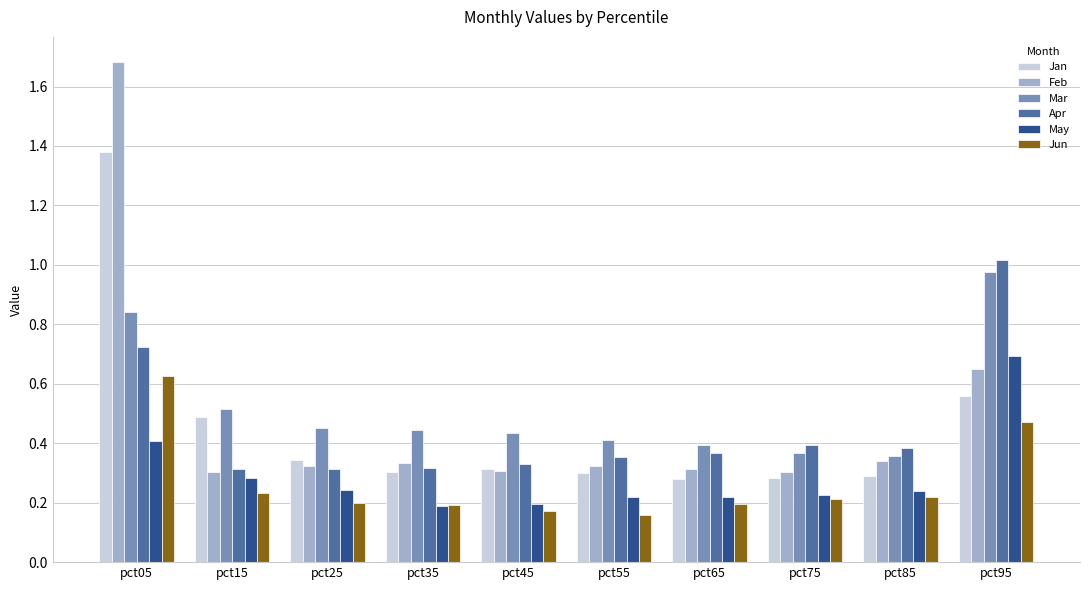

Is the value of Apr at pct15 greater than the value of Jan at pct15?

No